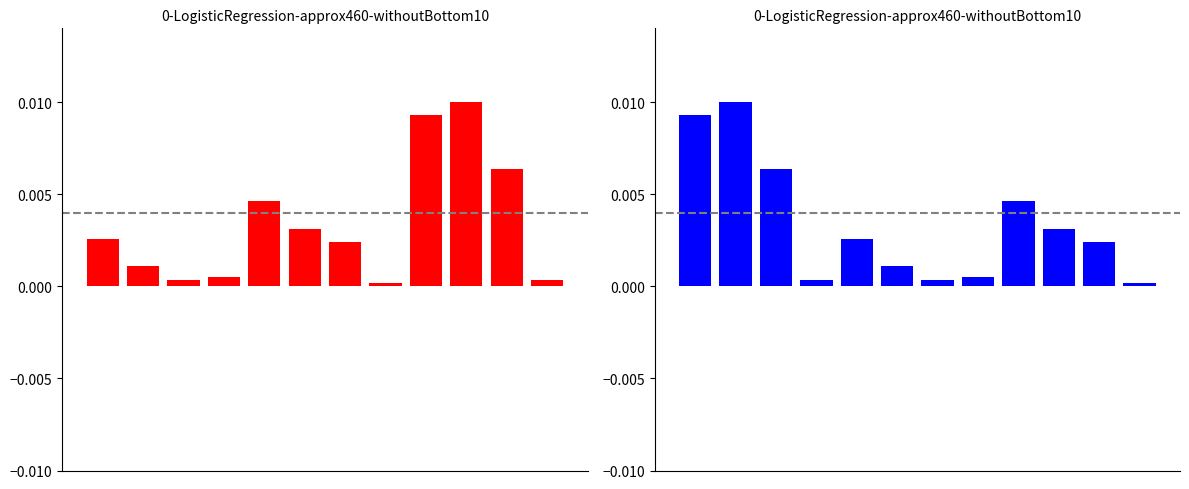

How many groups of bars are there?

12